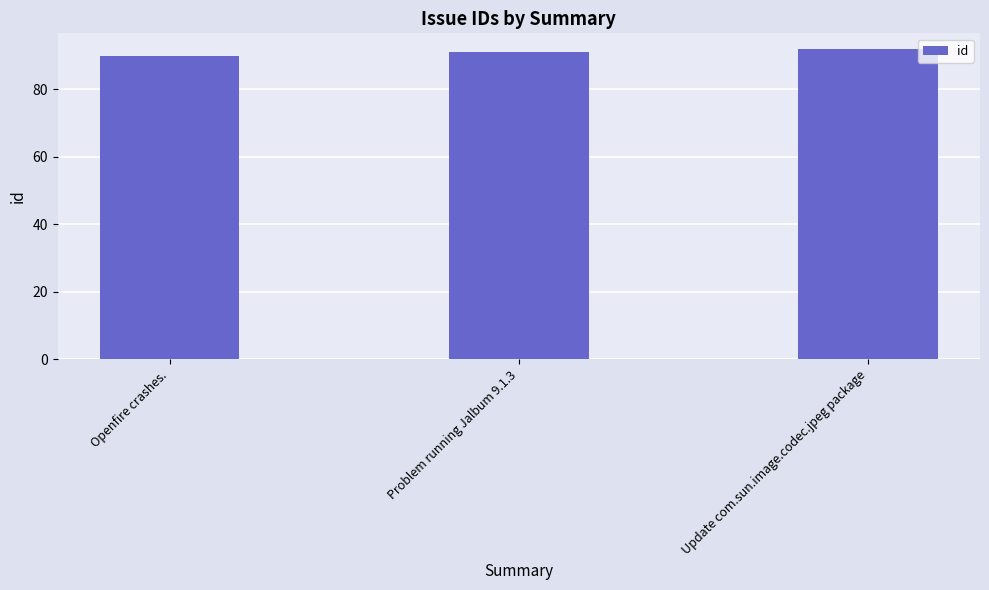

Which category has the highest value across all series?

Update com.sun.image.codec.jpeg package